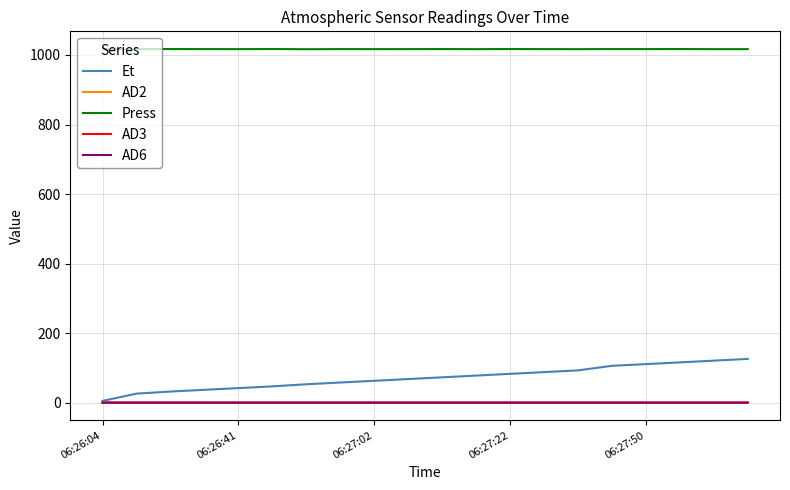

Which series has the largest total across all categories?

Press